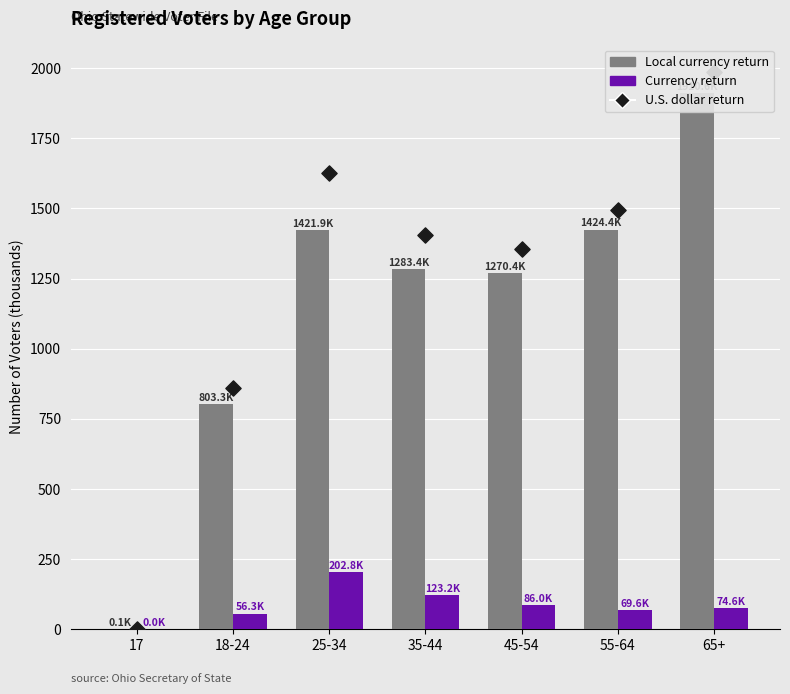

What is the total value across all series at 17?

0.2